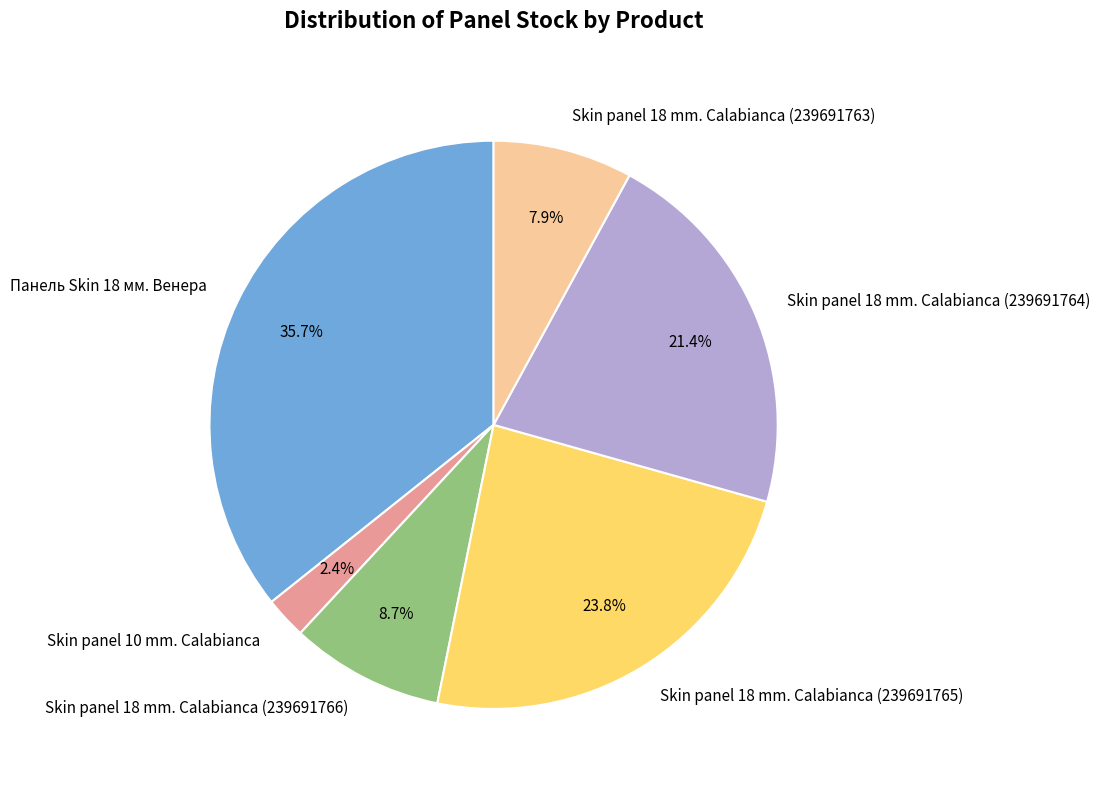

Does Skin panel 18 mm. Calabianca (239691763) account for over 50% of the chart?

No